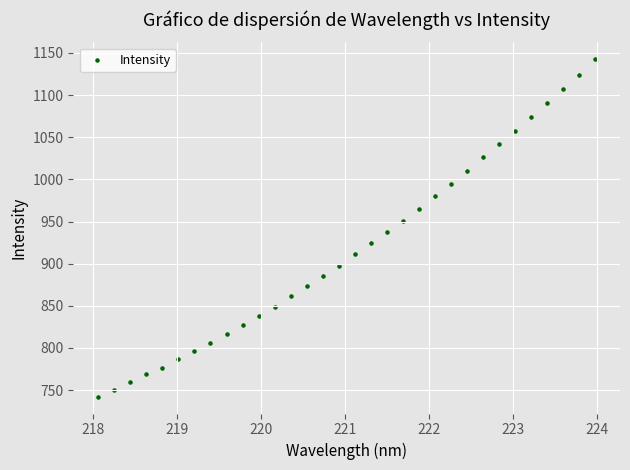

What is the range of Y values (max minus min)?

400.3